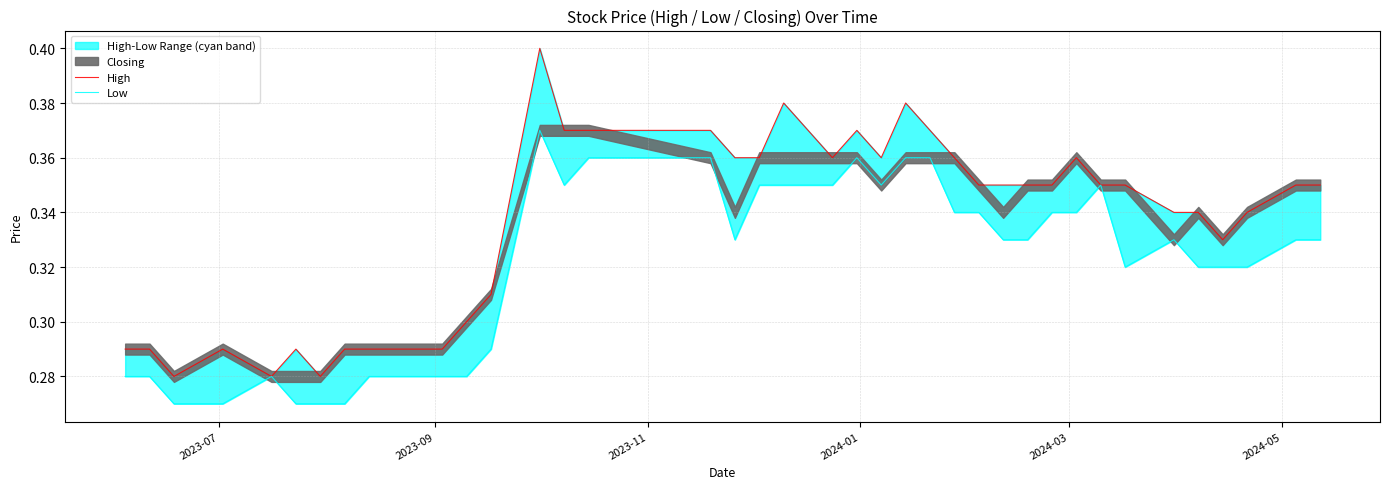

True or false: High and Low intersect in this chart.

False